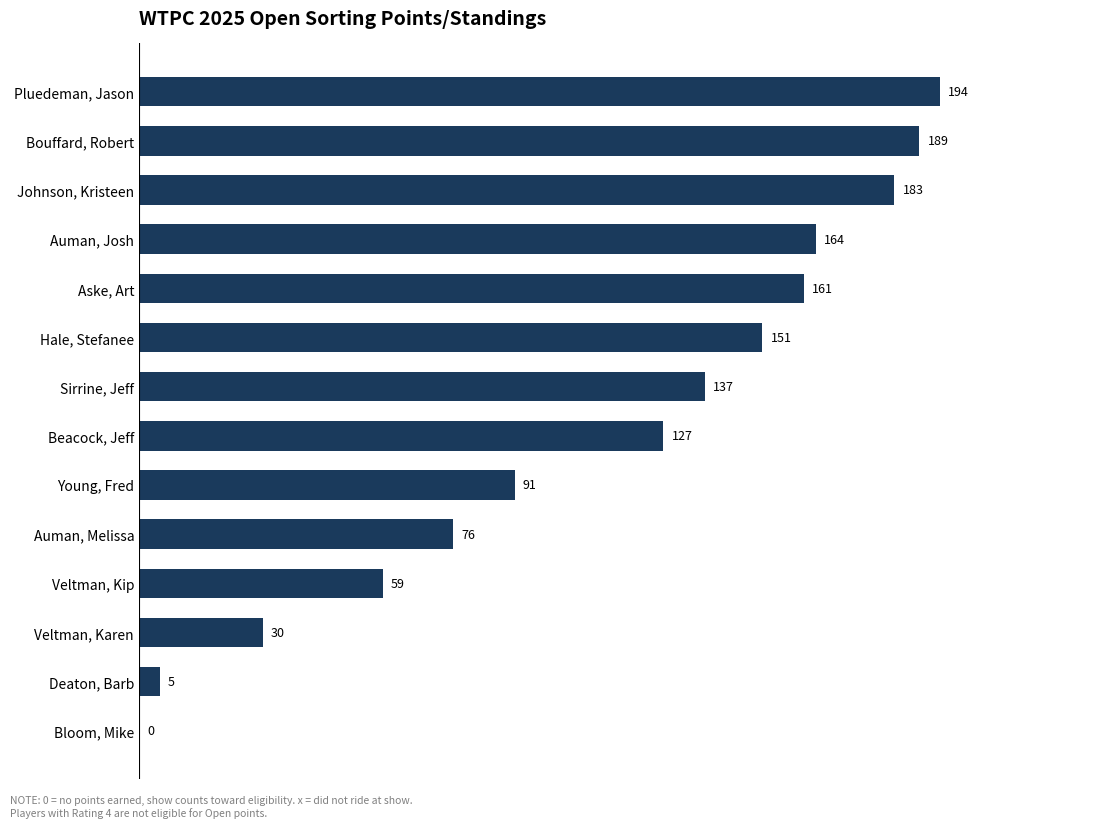

How many positive values are there?

13